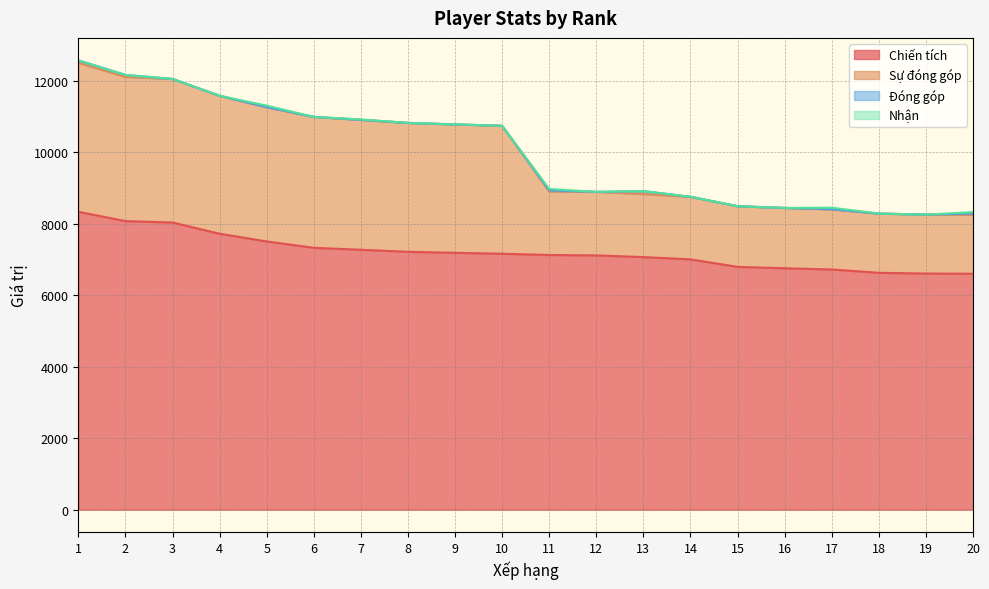

How many categories are shown in the chart?

20